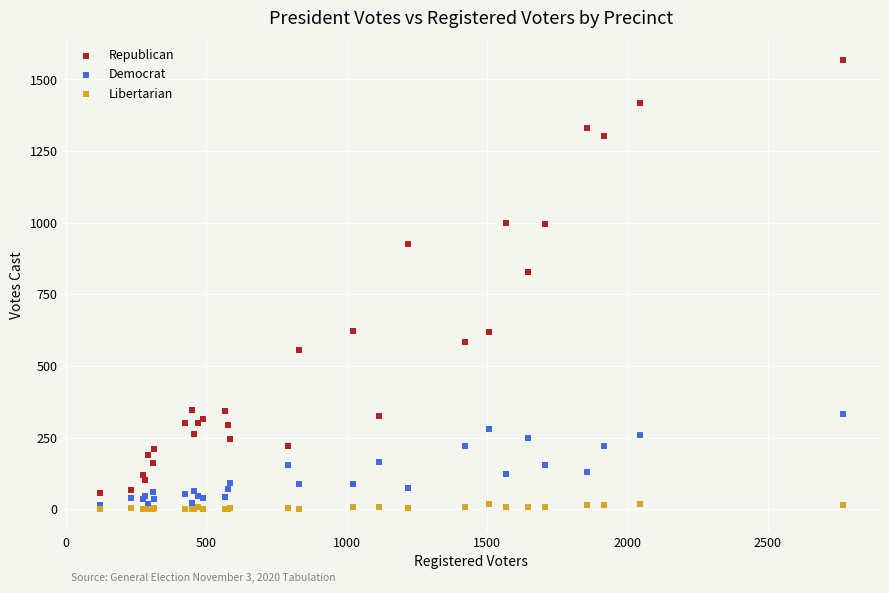

Which series reaches the minimum Y coordinate?

Libertarian